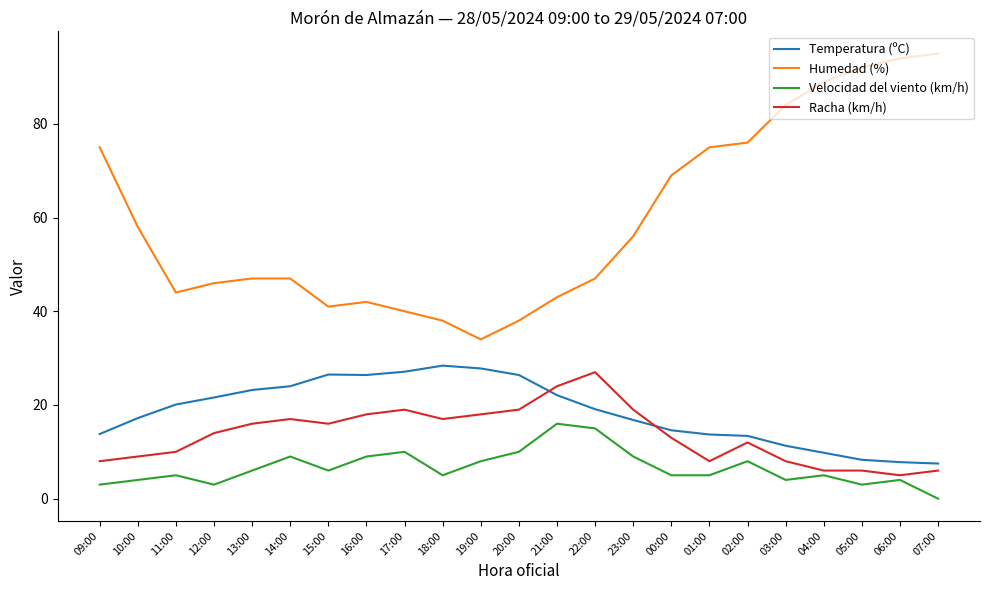

What is the difference between the highest and lowest values at 16:00?

33.0